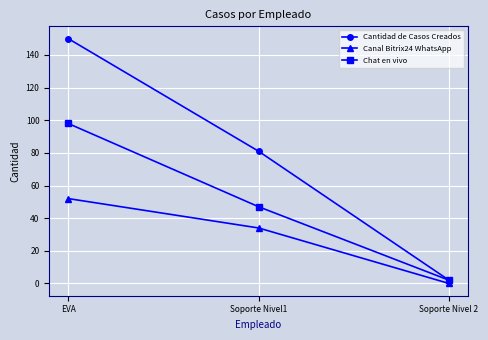

What is the sum of the Chat en vivo values at EVA and Soporte Nivel 2?

100